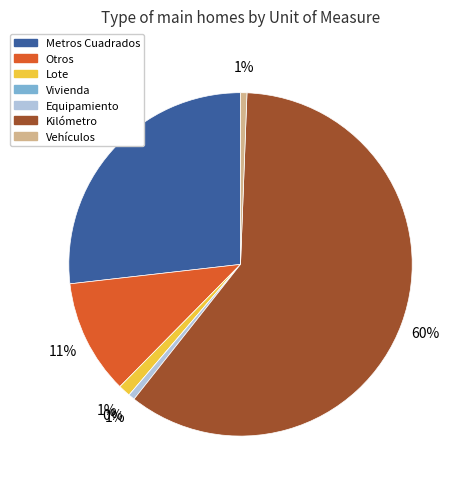

What is the ratio of the value at Lote to the value at Otros?

0.1